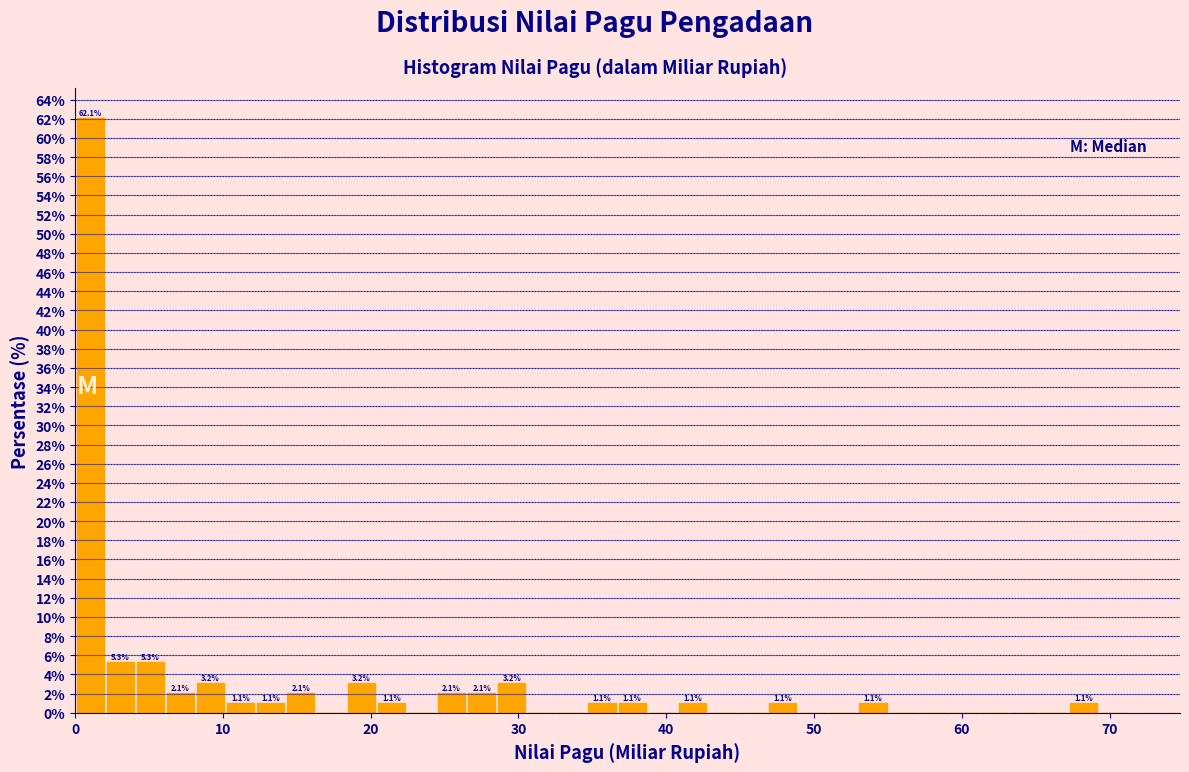

Around what value on the x-axis is the tallest bar? Give the approximate position of its centre, as read against the axis.

1